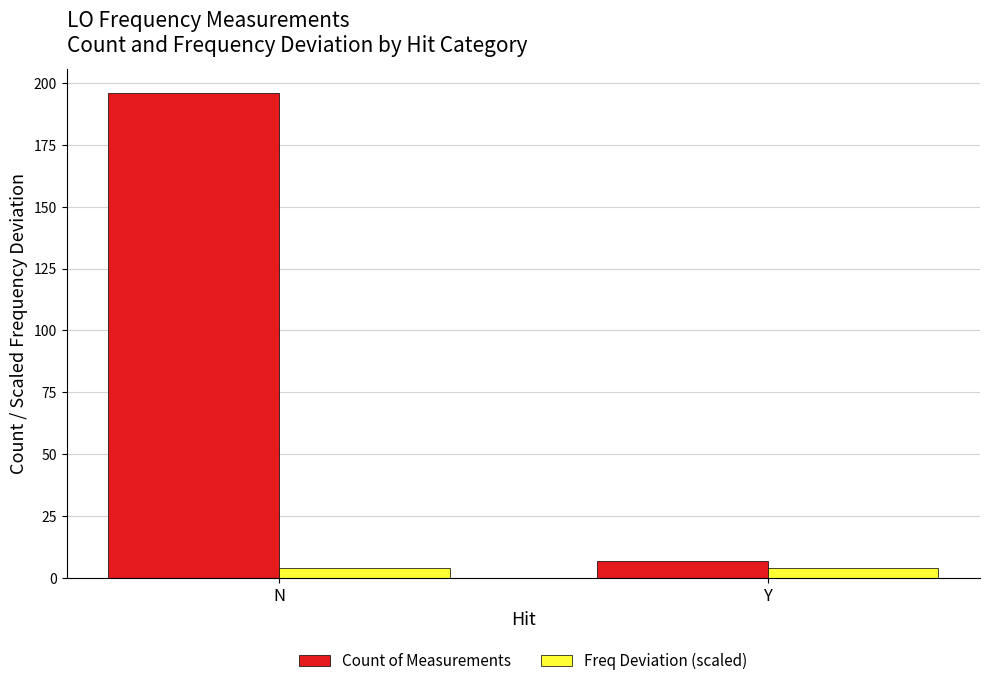

Reading left to right, extract all data points from this chart.

Count of Measurements: 196.0	7.0
Freq Deviation (scaled): 4.0	4.0